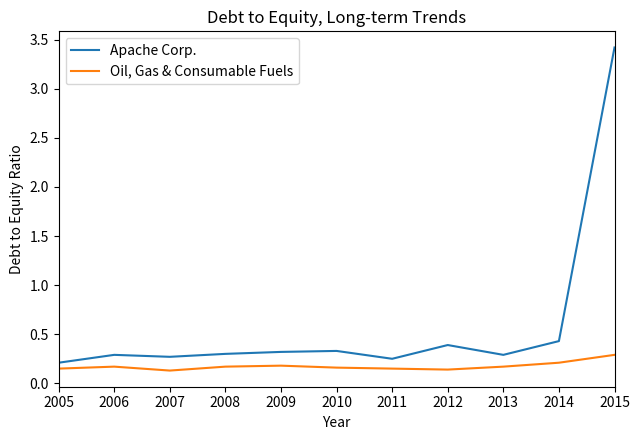

In Oil, Gas & Consumable Fuels, how many points are higher than both neighbors (excluding endpoints)?

2